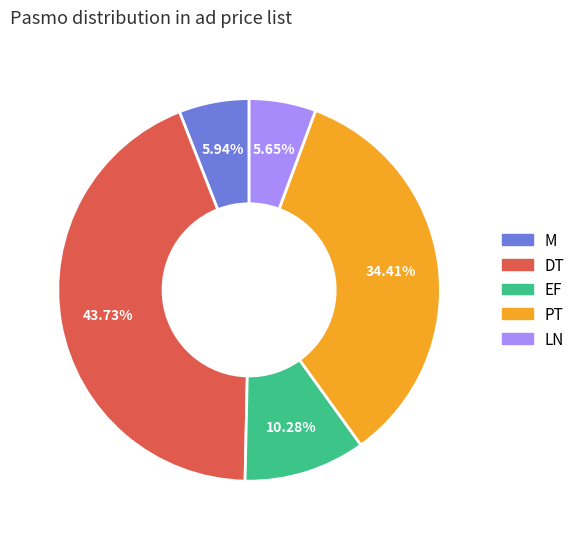

Is there any slice that represents more than half of the pie?

No